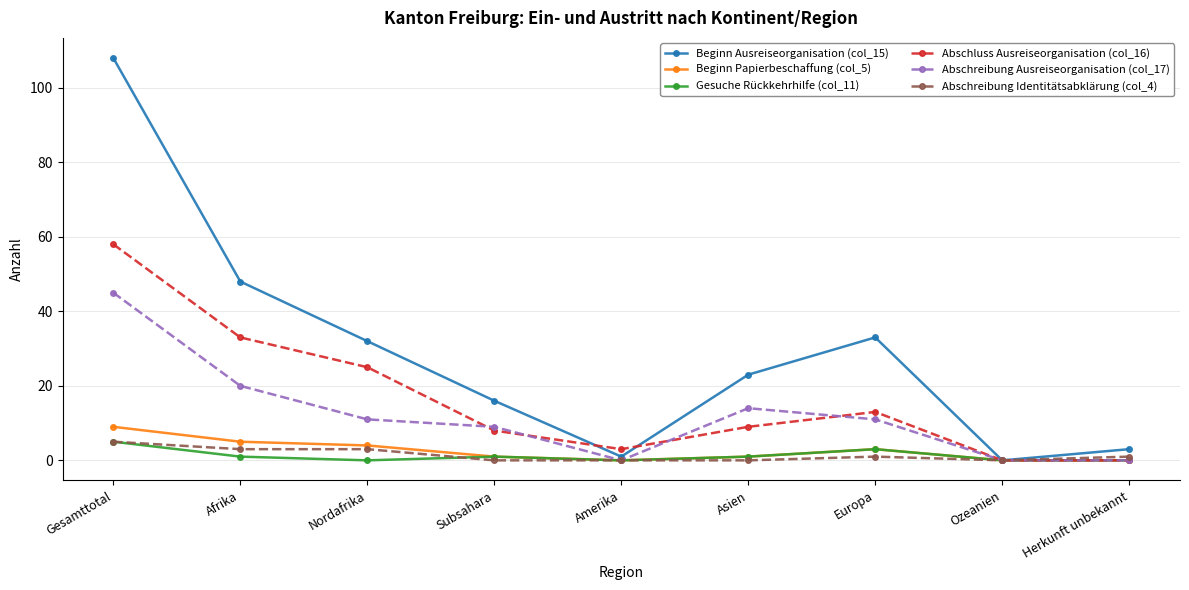

Reading right to left, transcribe all the data shown in this chart.

Beginn Ausreiseorganisation (col_15): 3	0	33	23	1	16	32	48	108
Beginn Papierbeschaffung (col_5): 0	0	3	1	0	1	4	5	9
Gesuche Rückkehrhilfe (col_11): 0	0	3	1	0	1	0	1	5
Abschluss Ausreiseorganisation (col_16): 0	0	13	9	3	8	25	33	58
Abschreibung Ausreiseorganisation (col_17): 0	0	11	14	0	9	11	20	45
Abschreibung Identitätsabklärung (col_4): 1	0	1	0	0	0	3	3	5